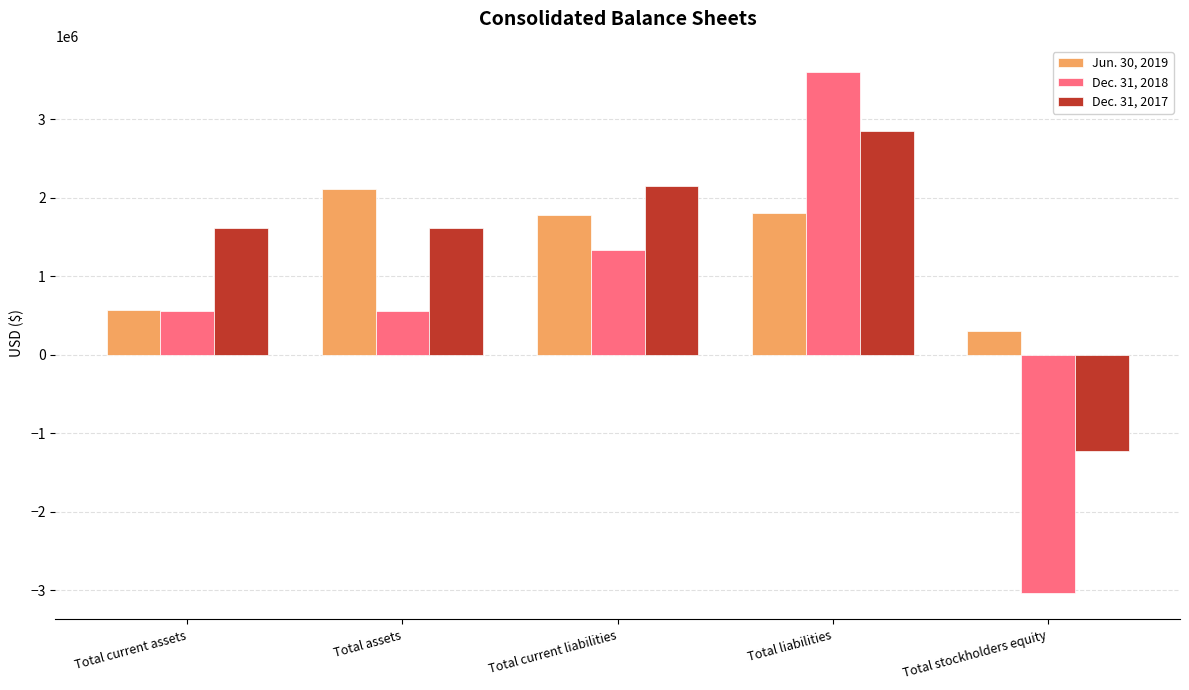

What position from the left is Total stockholders equity?

5